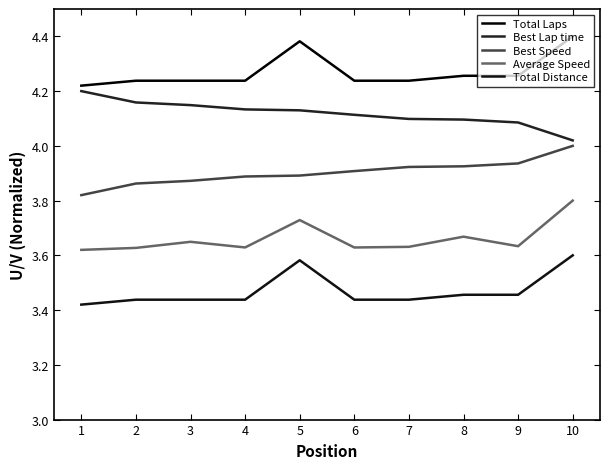

True or false: Best Lap time and Best Speed intersect in this chart.

False